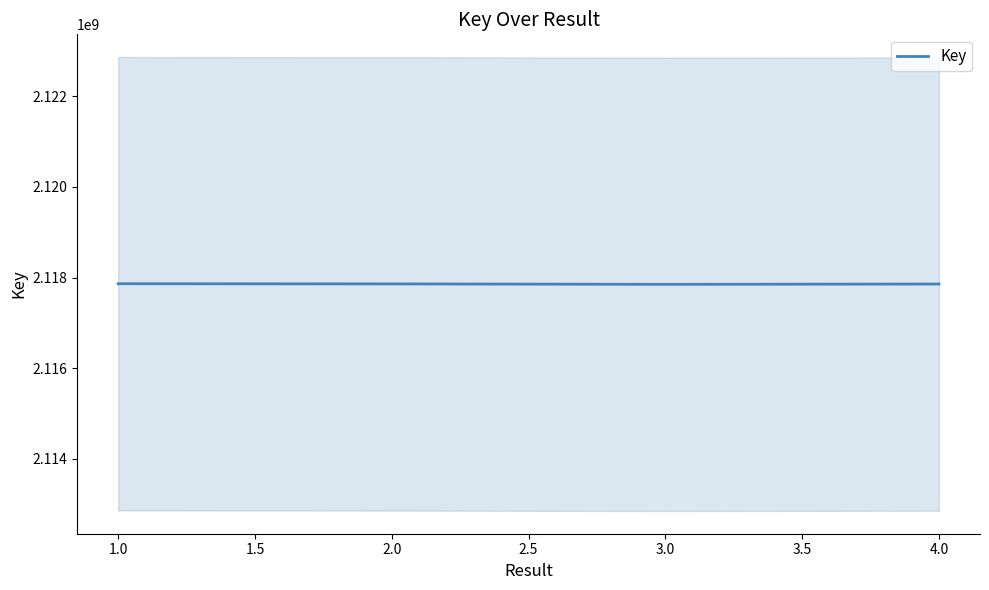

In Key, how many points are lower than both neighbors (excluding endpoints)?

1